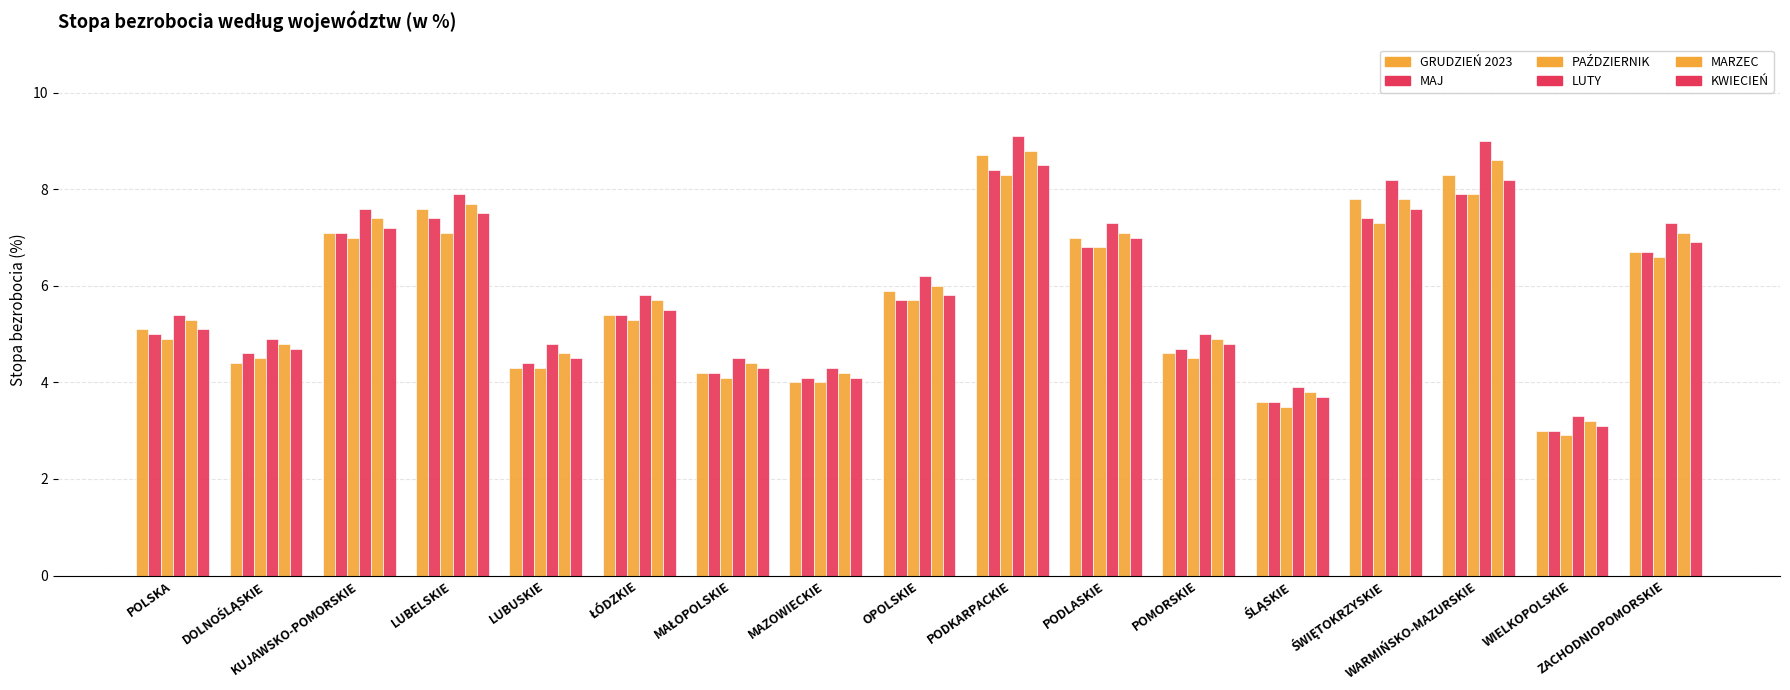

What is the sum of the PAŹDZIERNIK values at LUBUSKIE and MAŁOPOLSKIE?

8.4